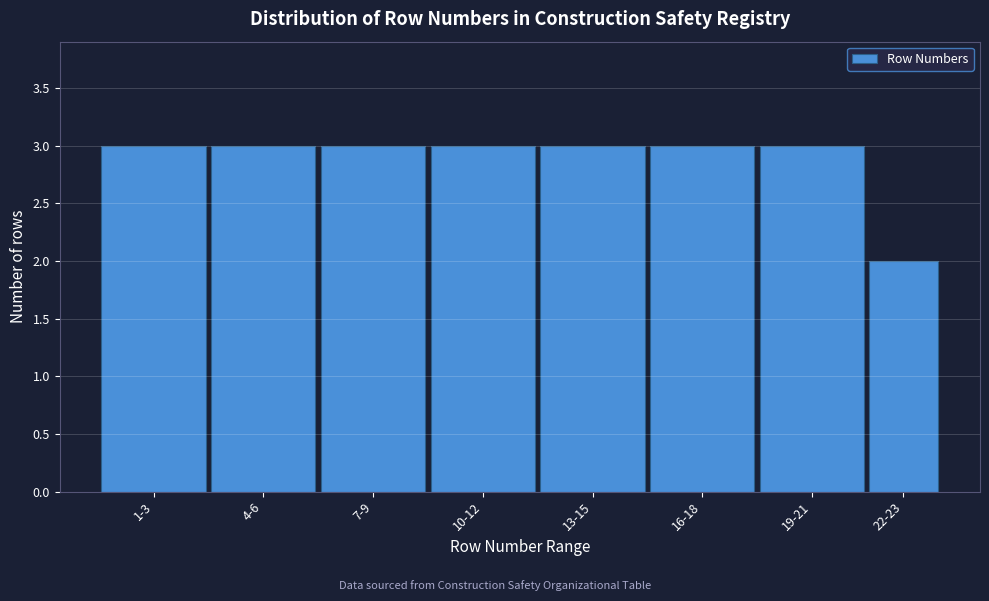

Reading right to left, transcribe all the data shown in this chart.

22-23=2	19-21=3	16-18=3	13-15=3	10-12=3	7-9=3	4-6=3	1-3=3